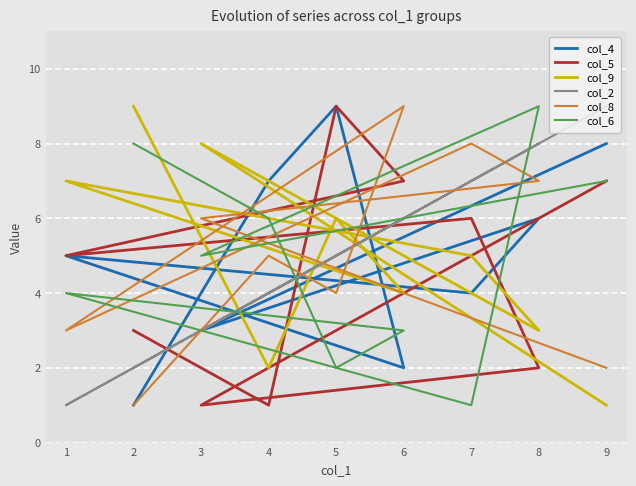

True or false: col_4 has more than 1 points higher than both neighbors.

True